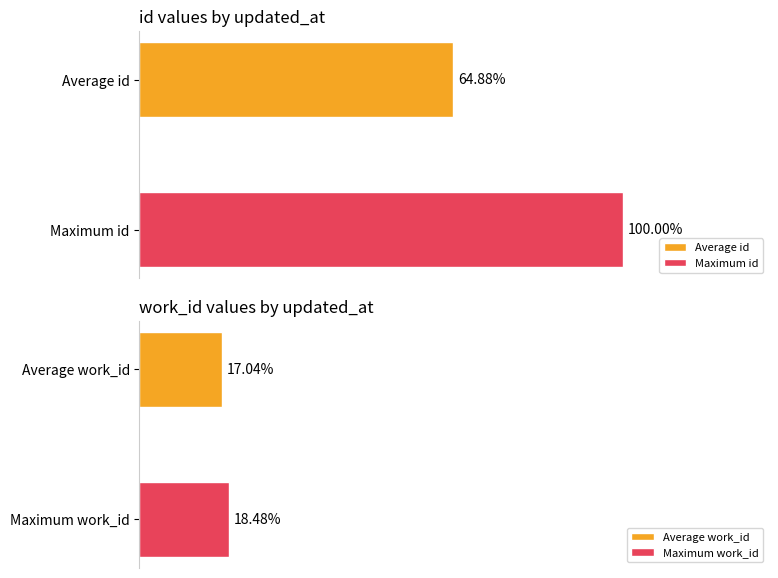

Rank the series by their average value, from highest to lowest.

id, work_id